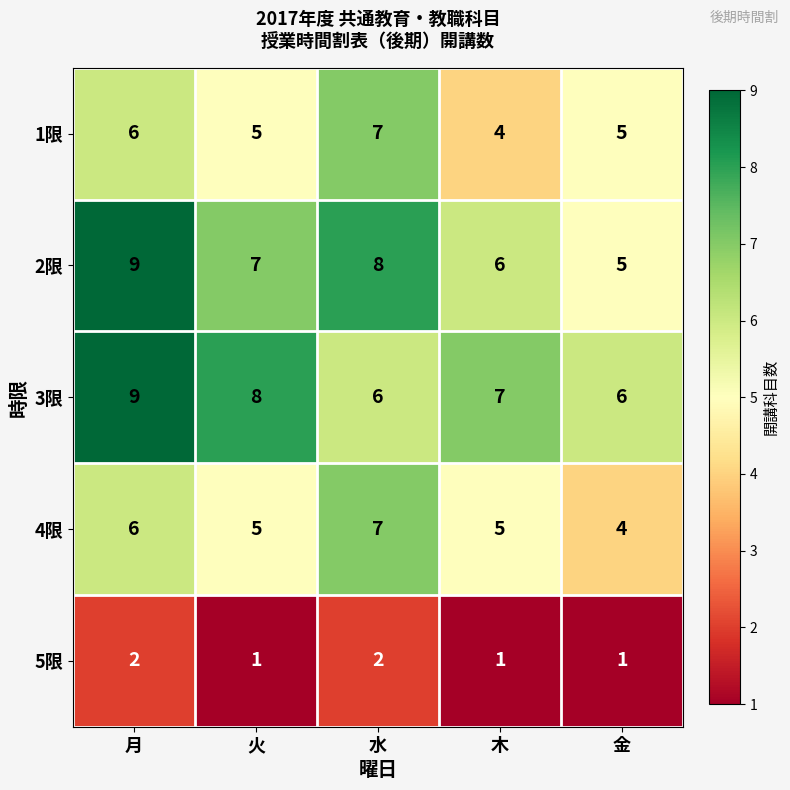

At which label does 1限 first exceed 5?

月